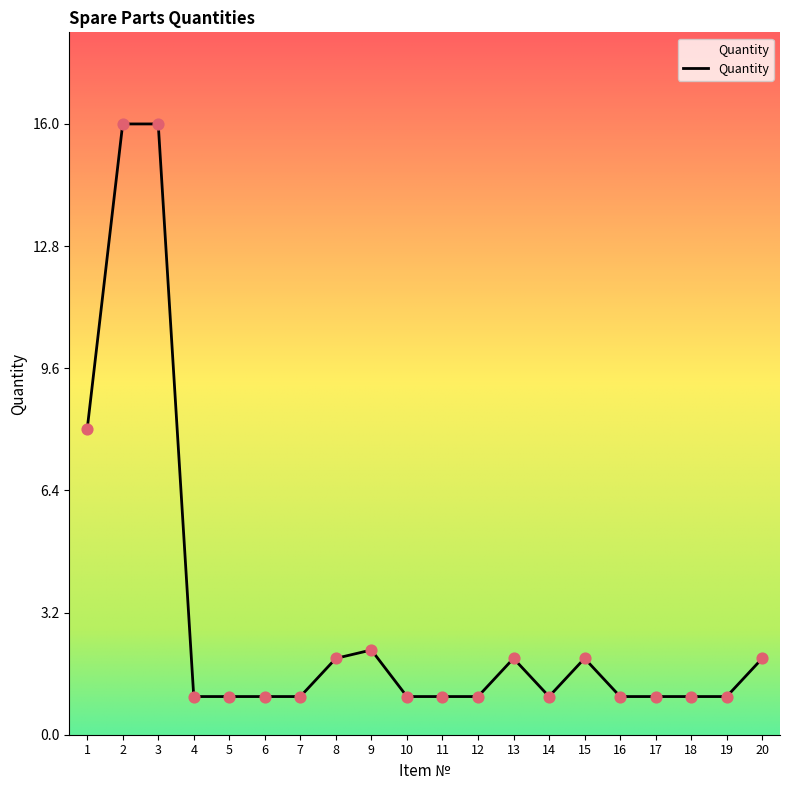

Approximately how many times larger is the value at 8 compared to 6?

2.0